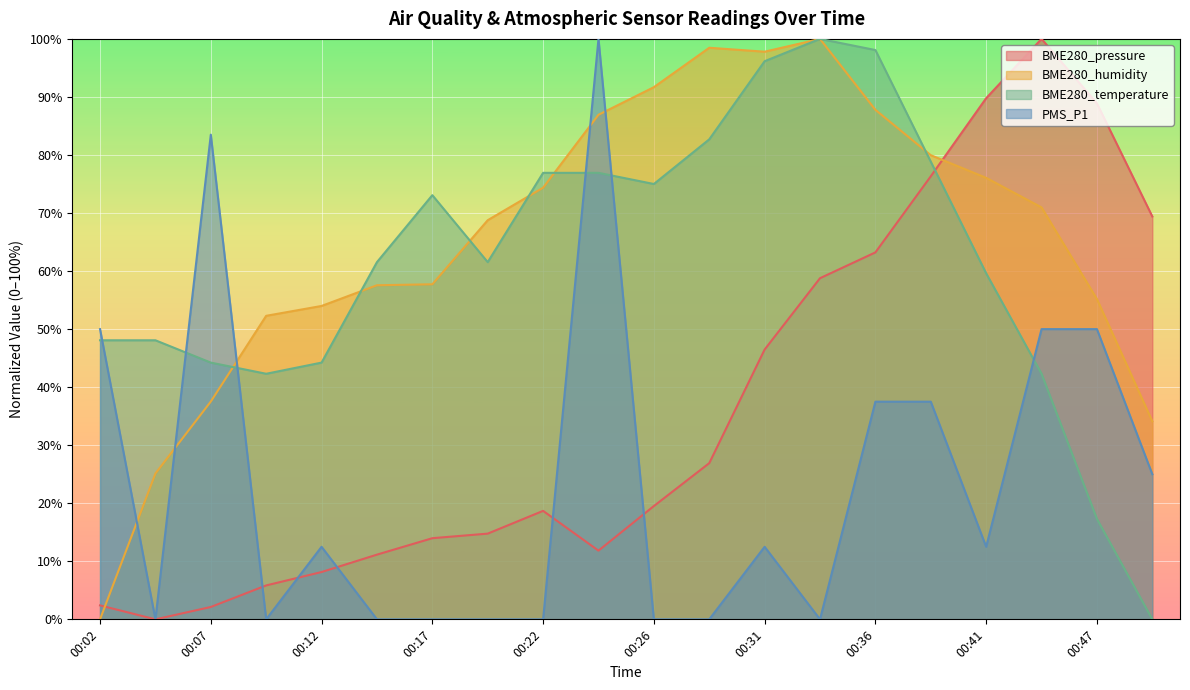

At which label is BME280_pressure closest to 50?

00:31